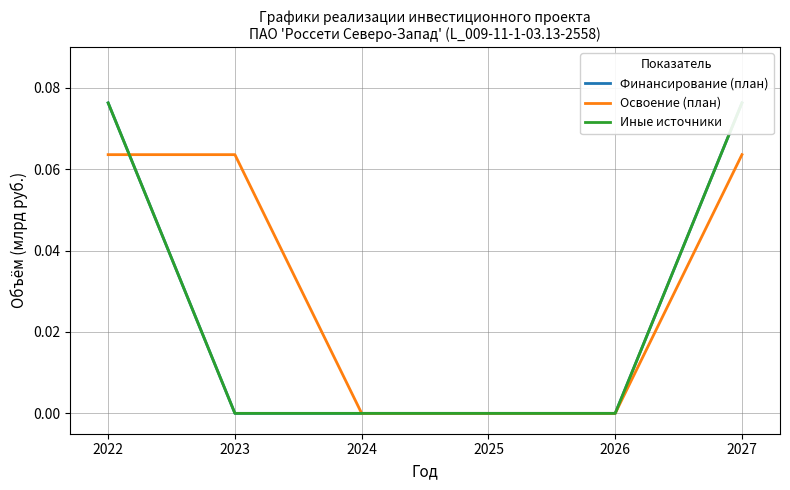

True or false: Финансирование (план) has more than 1 points higher than both neighbors.

False